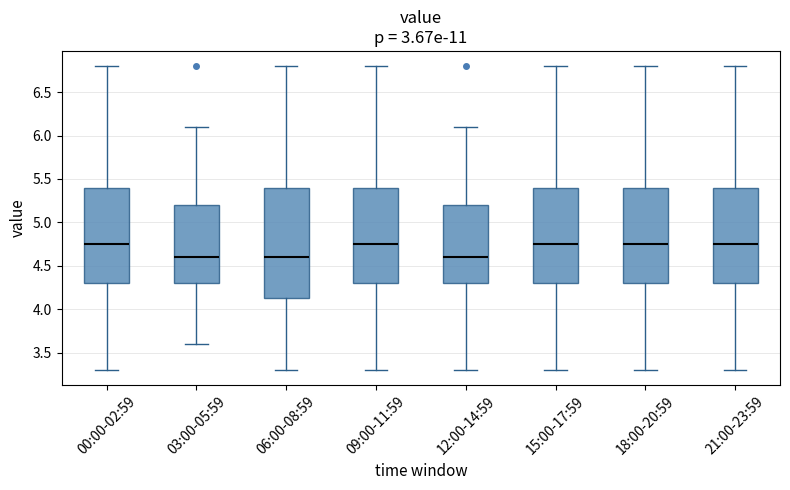

Reading left to right, transcribe this box plot: for each box, give where its median line is, the range the box spans, and where its two whiskers end, as read against the y-axis. The values are not printed on the chart, so give them approximately, as read against the axis.

00:00-02:59: median 4.75, box 4.30 to 5.40, whiskers 3.30 to 6.80
03:00-05:59: median 4.60, box 4.30 to 5.20, whiskers 3.60 to 6.10
06:00-08:59: median 4.60, box 4.15 to 5.40, whiskers 3.30 to 6.80
09:00-11:59: median 4.75, box 4.30 to 5.40, whiskers 3.30 to 6.80
12:00-14:59: median 4.60, box 4.30 to 5.20, whiskers 3.30 to 6.10
15:00-17:59: median 4.75, box 4.30 to 5.40, whiskers 3.30 to 6.80
18:00-20:59: median 4.75, box 4.30 to 5.40, whiskers 3.30 to 6.80
21:00-23:59: median 4.75, box 4.30 to 5.40, whiskers 3.30 to 6.80